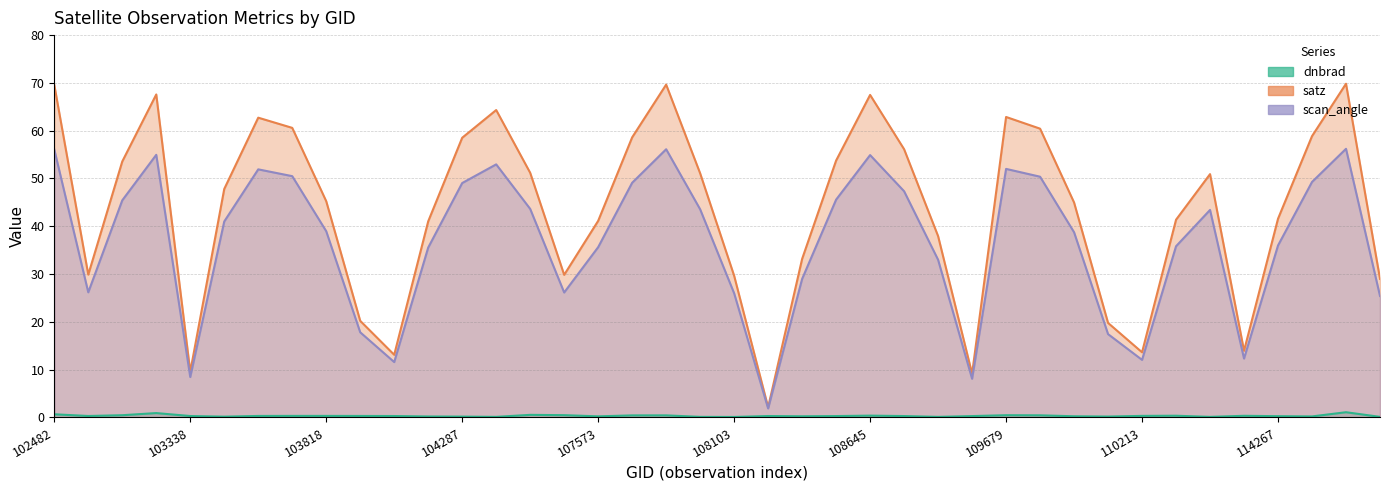

What is the difference between the maximum and minimum values in the satz series?

67.7